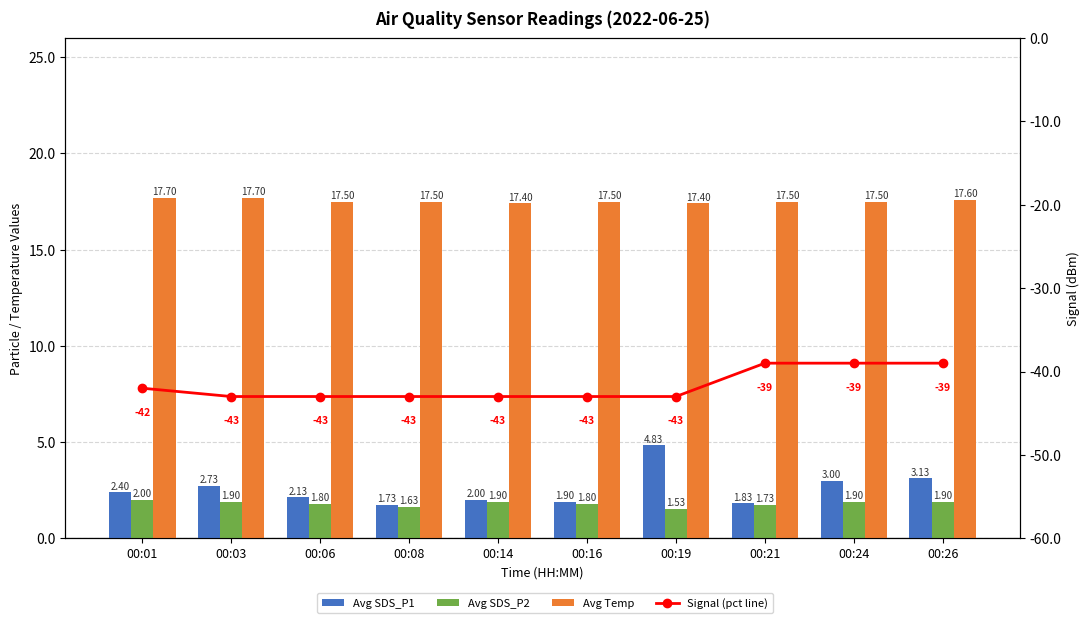

At 00:06, list the series in order from smallest to largest.

Signal (pct line), Avg SDS_P2, Avg SDS_P1, Avg Temp